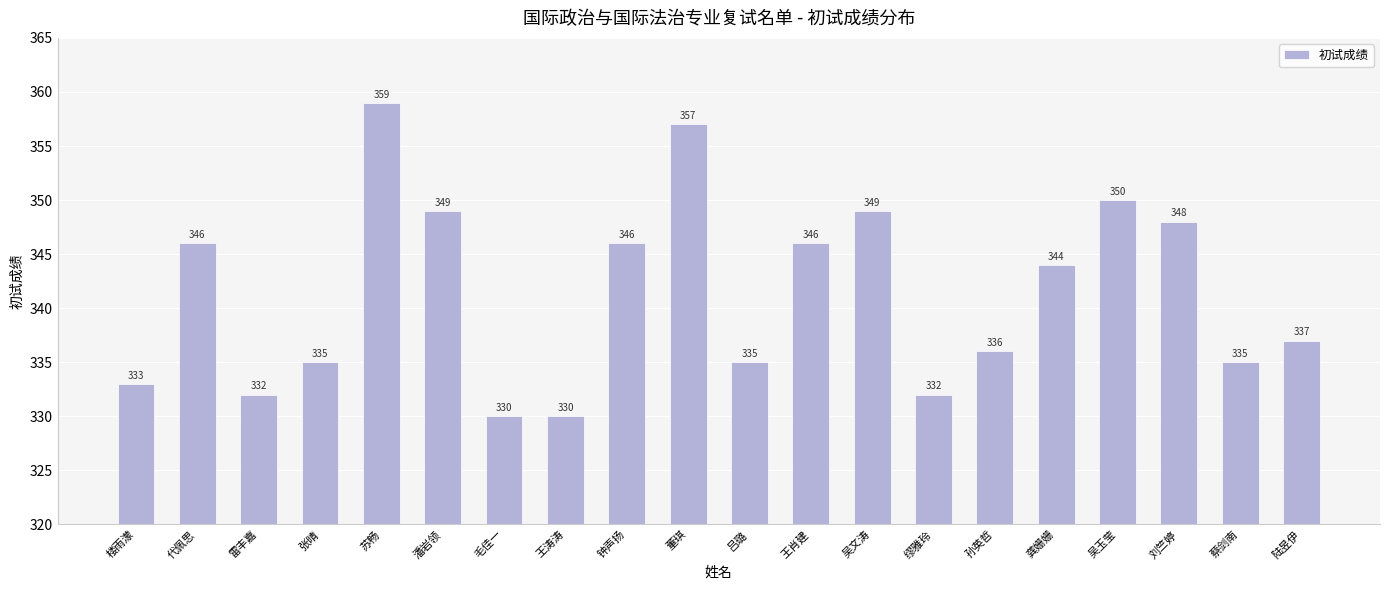

What is the greatest value displayed?

359